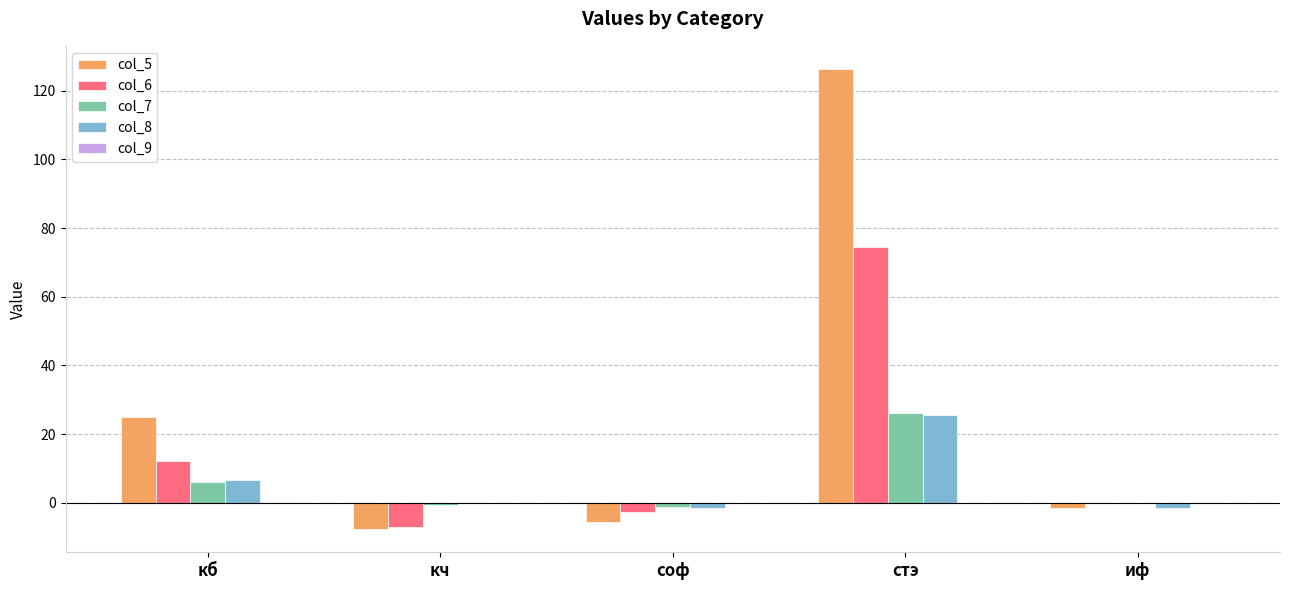

What is the total value across all series at соф?

-11.1